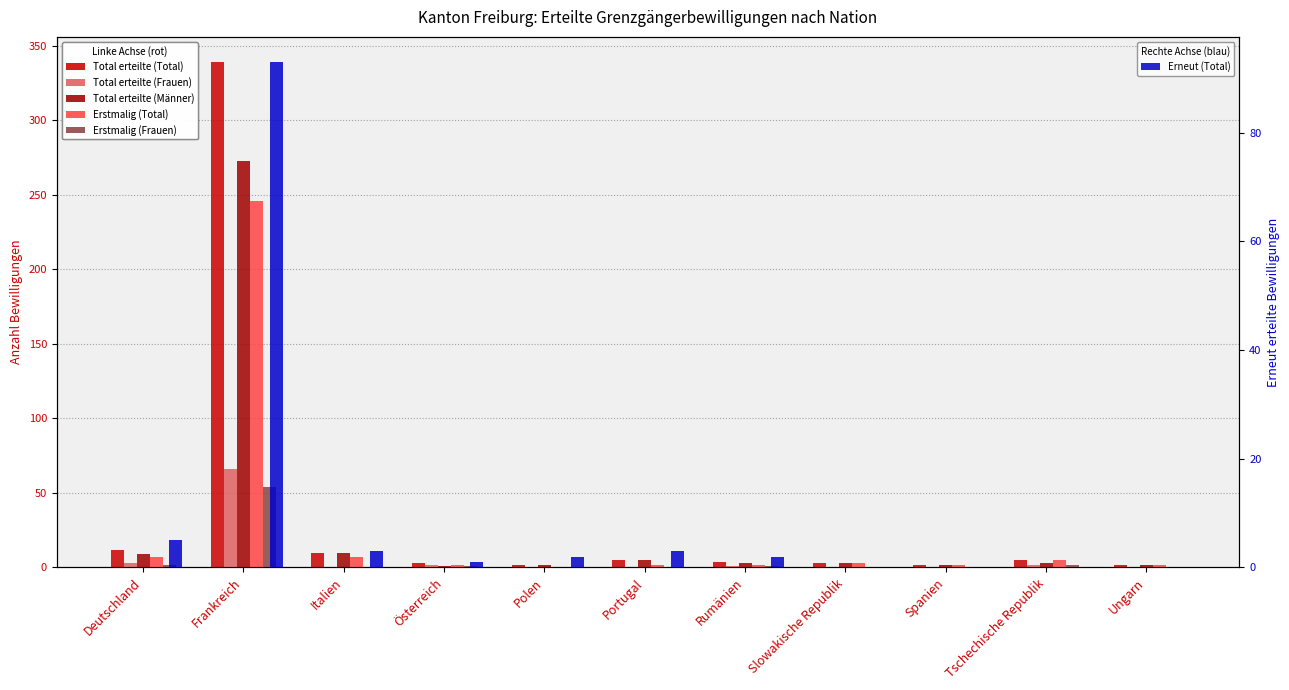

What value does the Total erteilte (Total) series have at Tschechische Republik, to the nearest 5?

5